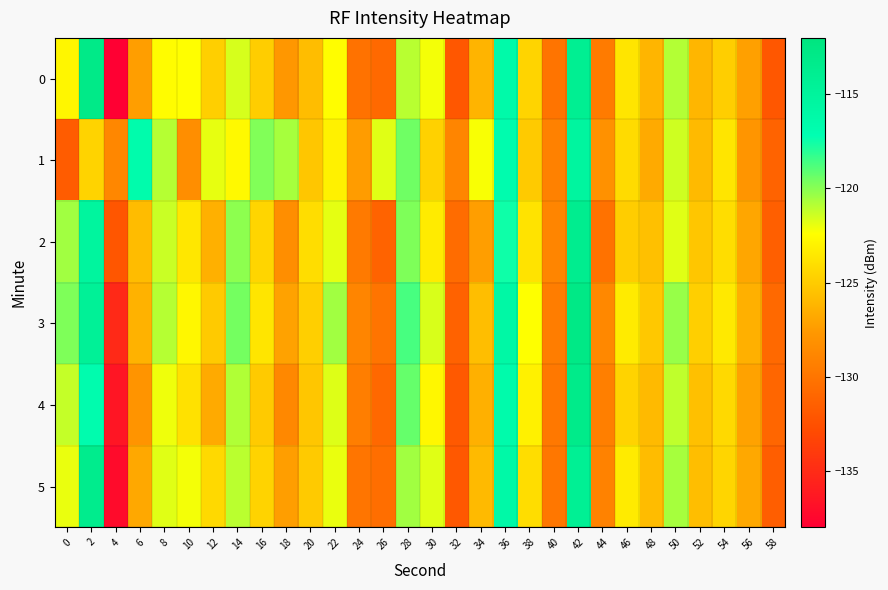

What is the smallest value displayed?

-138.0